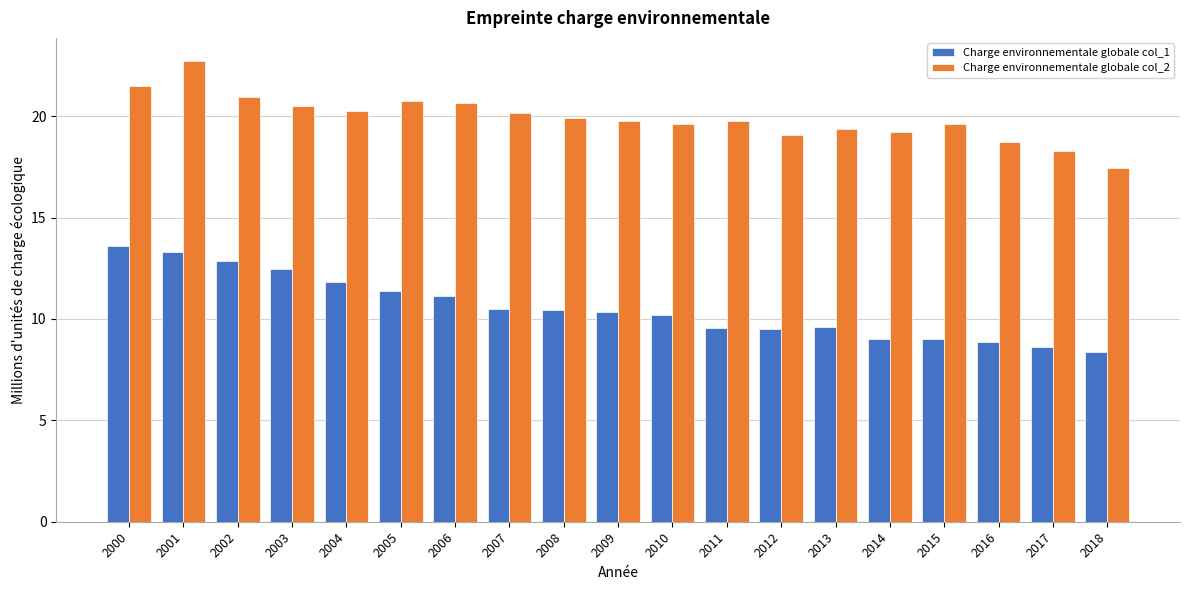

What is the sum of all Charge environnementale globale col_2 values?

378.4